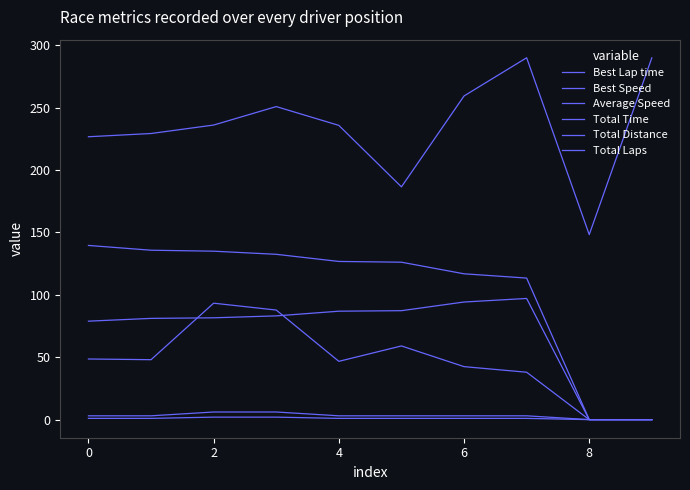

Does the chart display data point markers on the line(s)?

No